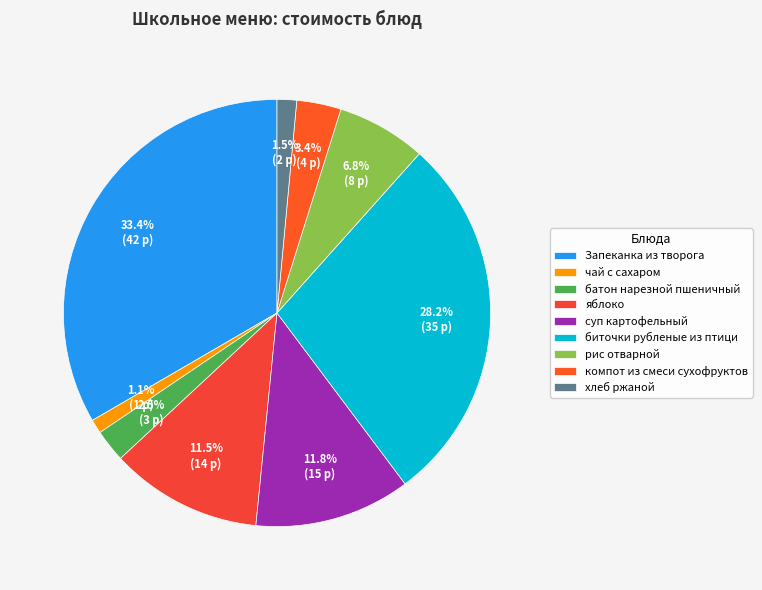

Approximately how many times larger is the value at рис отварной compared to биточки рубленые из птици?

0.2